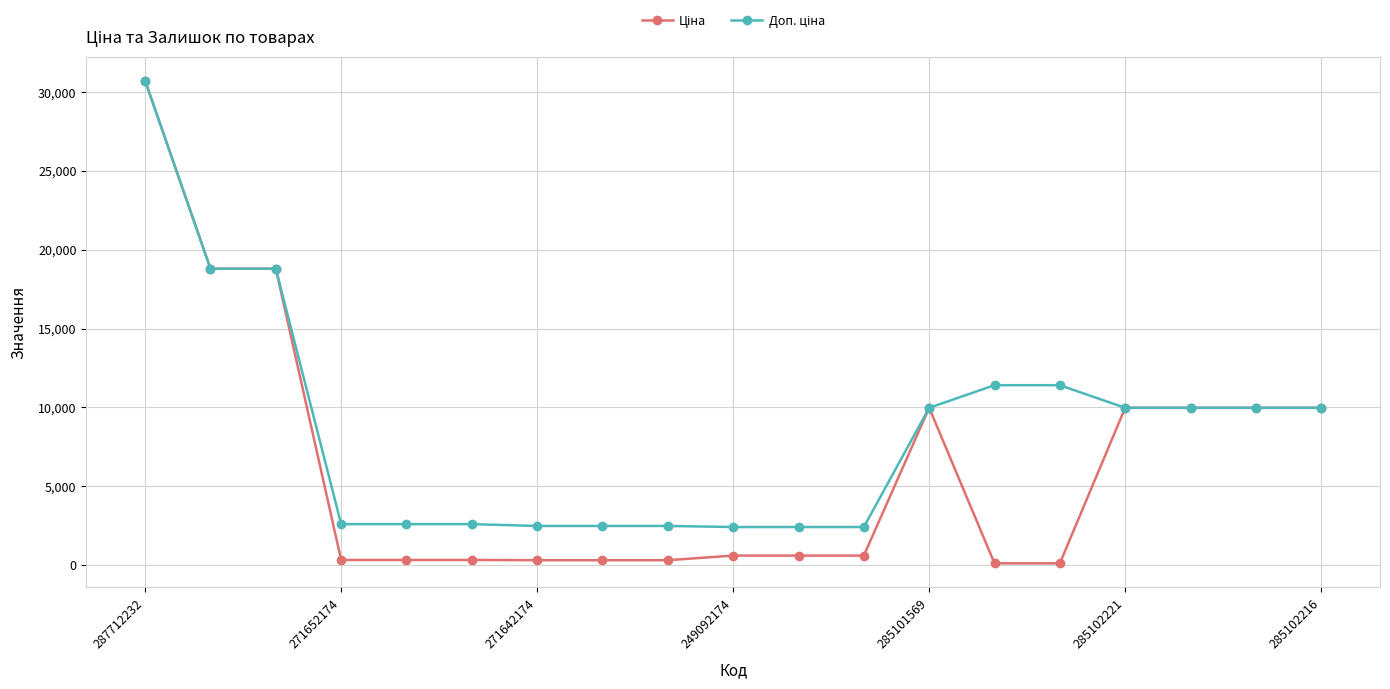

Is this an area chart (filled region under the line)?

No